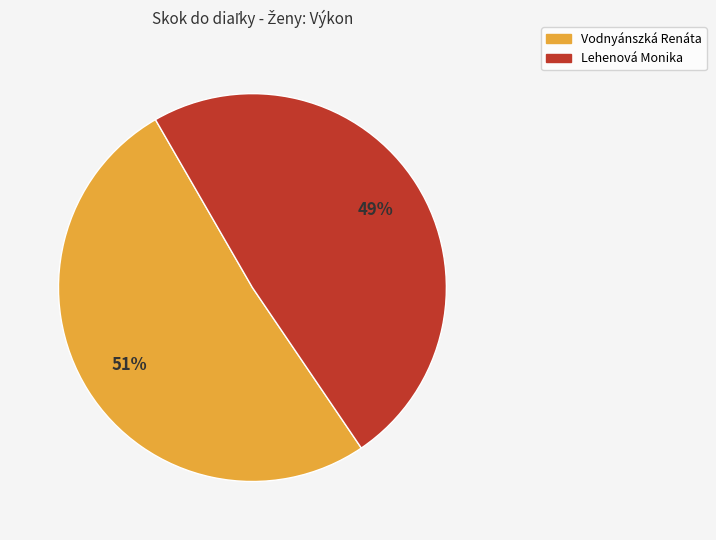

What percentage is the Lehenová Monika slice, to the nearest percent?

49%